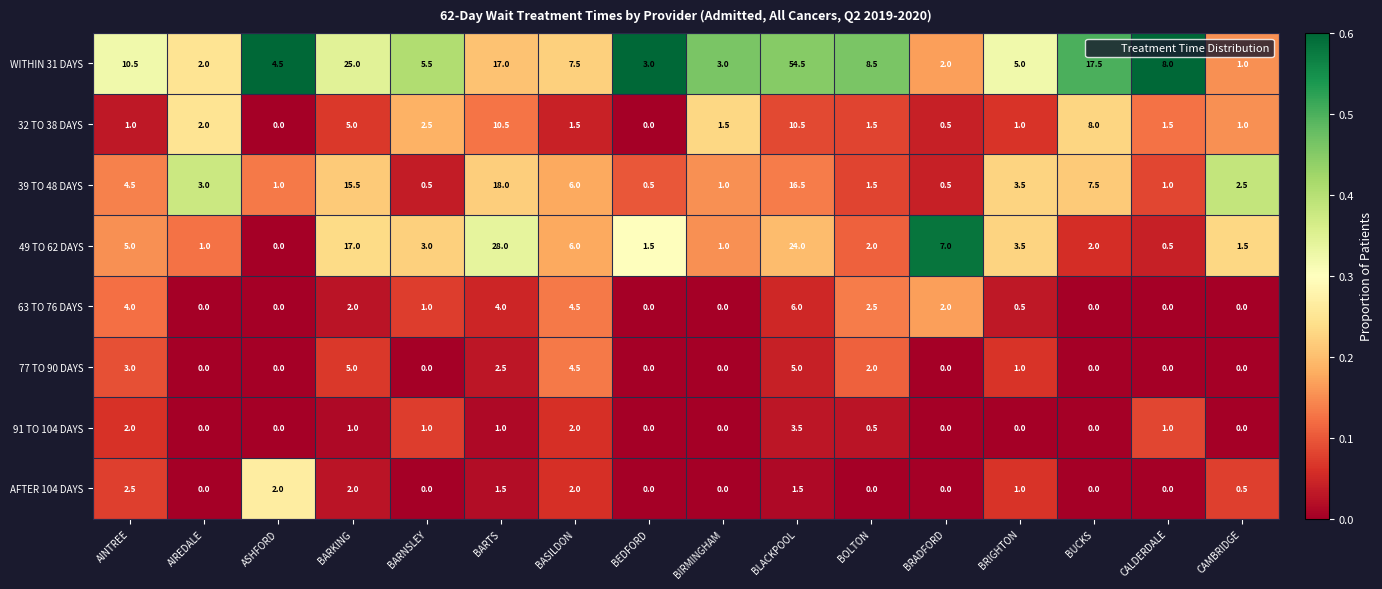

What is the difference between the highest and lowest values at BRIGHTON?

5.0